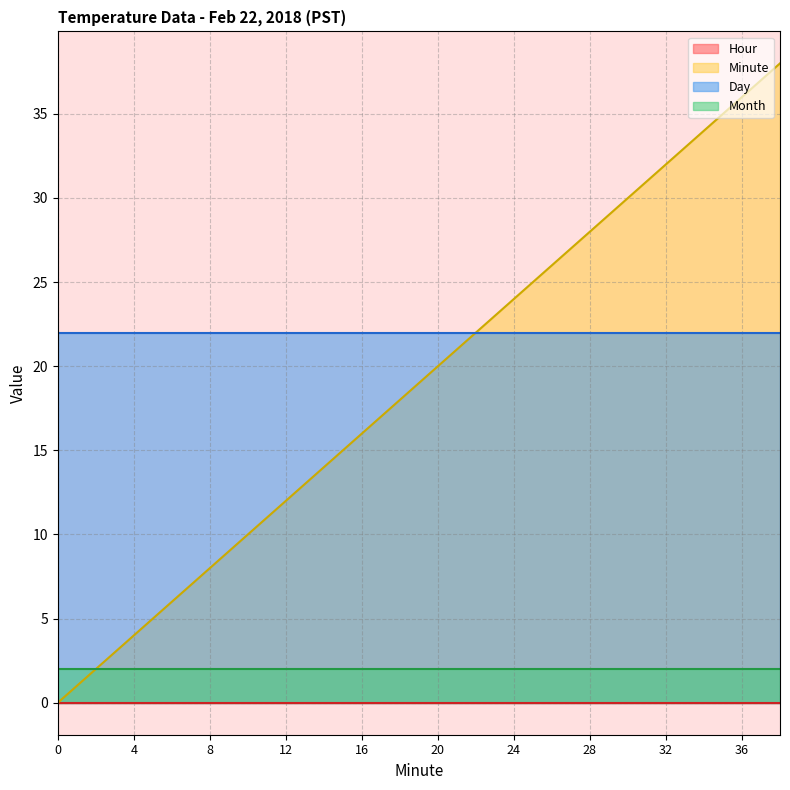

What are all the series names shown in the legend?

Hour, Minute, Day, Month